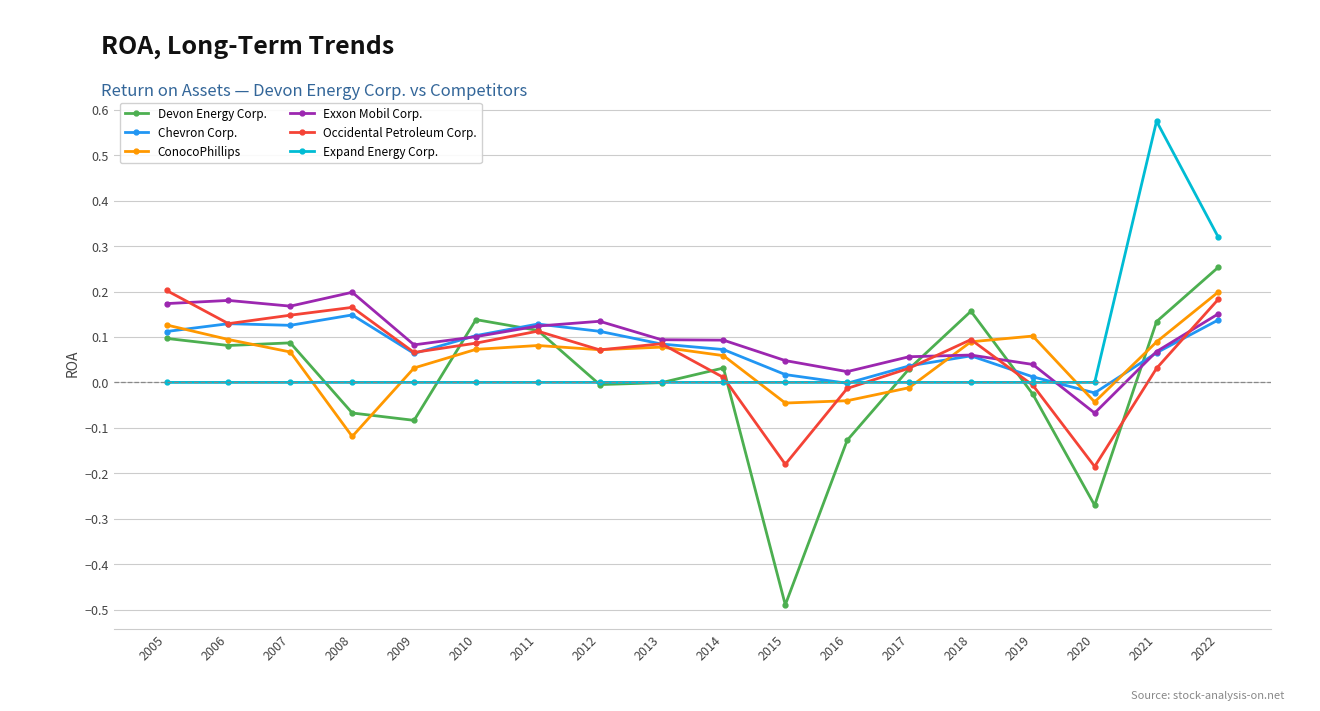

The ConocoPhillips series shows -0.0 at 2016. True or false?

True